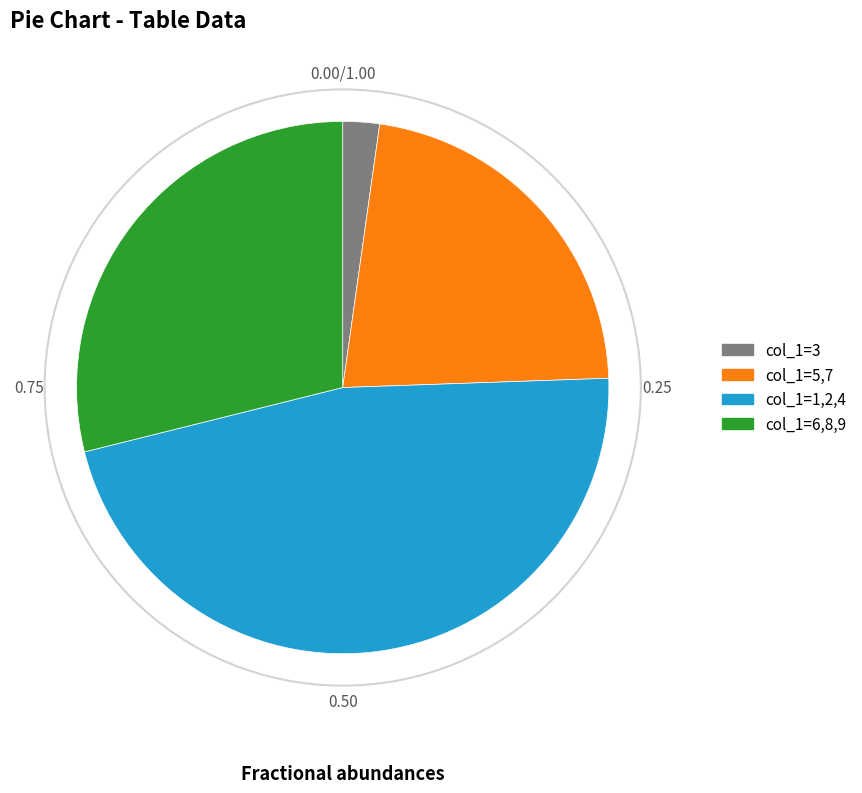

Is there a majority slice in this chart?

No